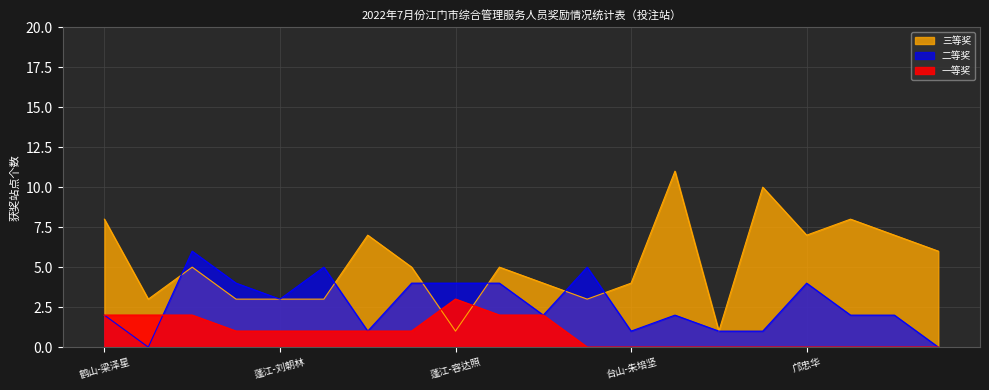

What is the difference between the maximum and second lowest values in the 三等奖 series?

10